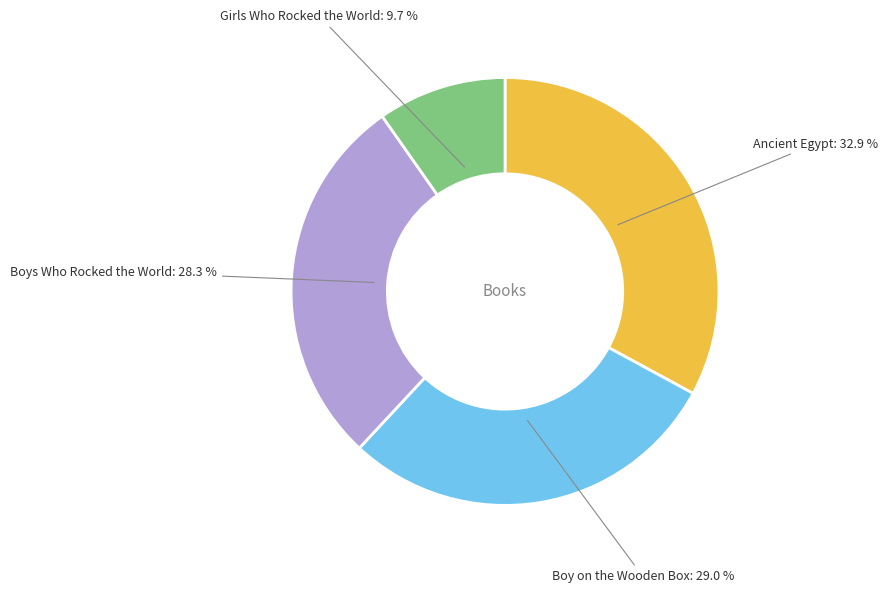

What portion of the pie excludes Girls Who Rocked the World?

90.3%